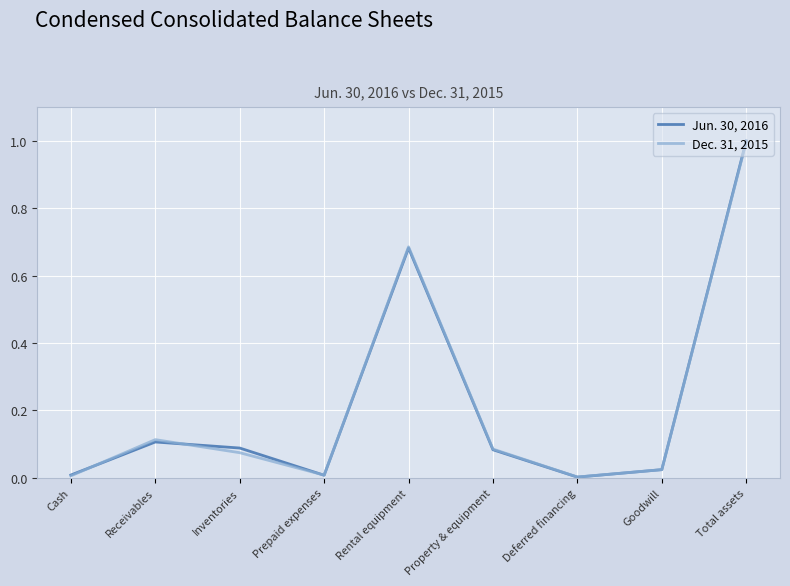

What position from the left is Rental equipment?

5